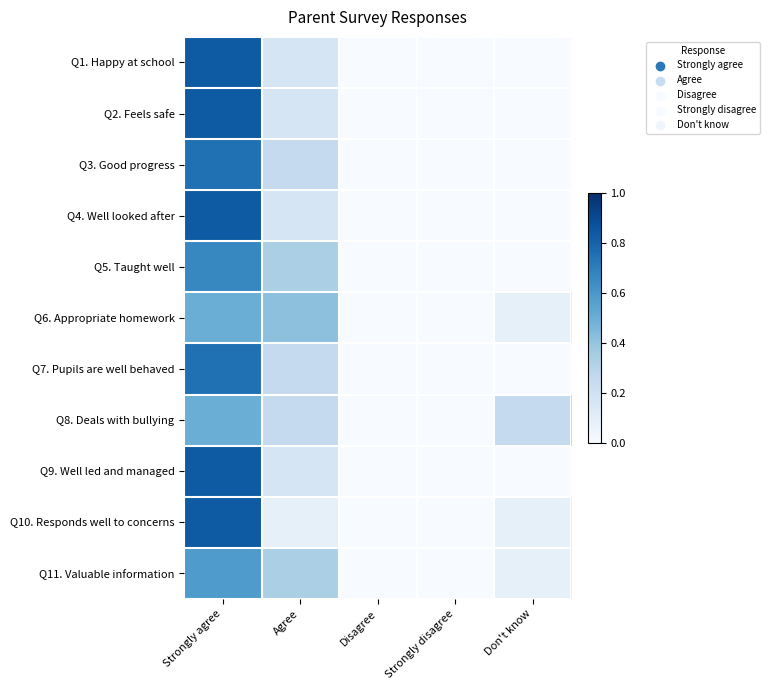

At how many categories does at least one series exceed 0?

3